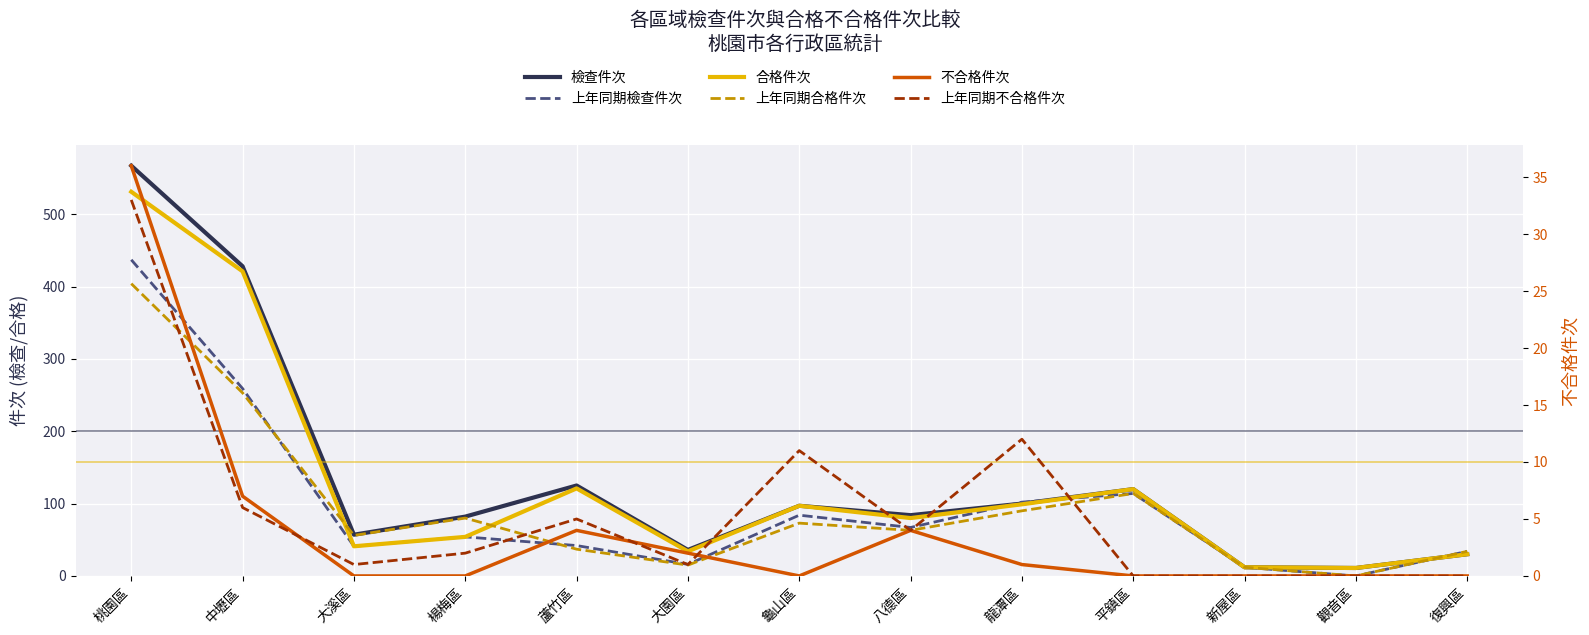

True or false: 上年同期合格件次 has a value of 34 at 復興區.

True